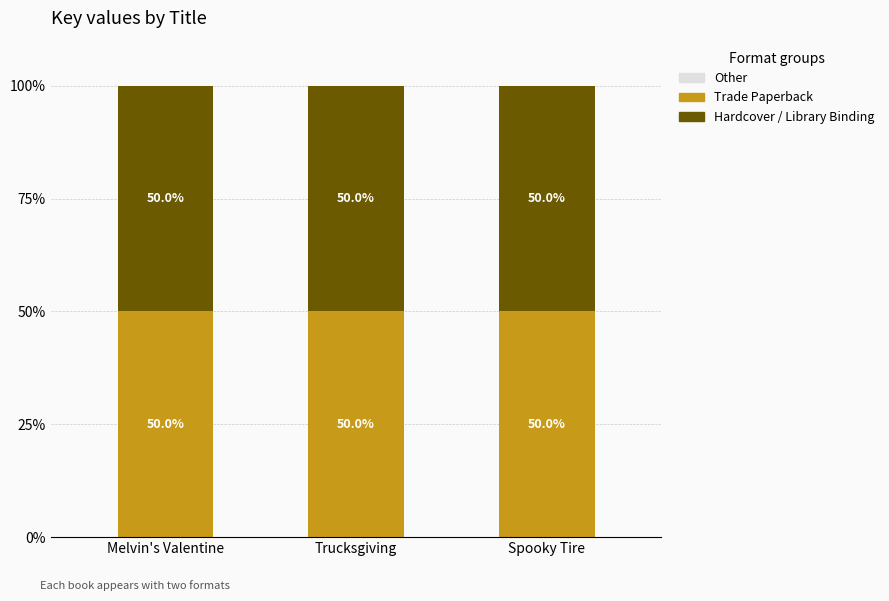

Which has a higher value, Spooky Tire or Trucksgiving?

Spooky Tire